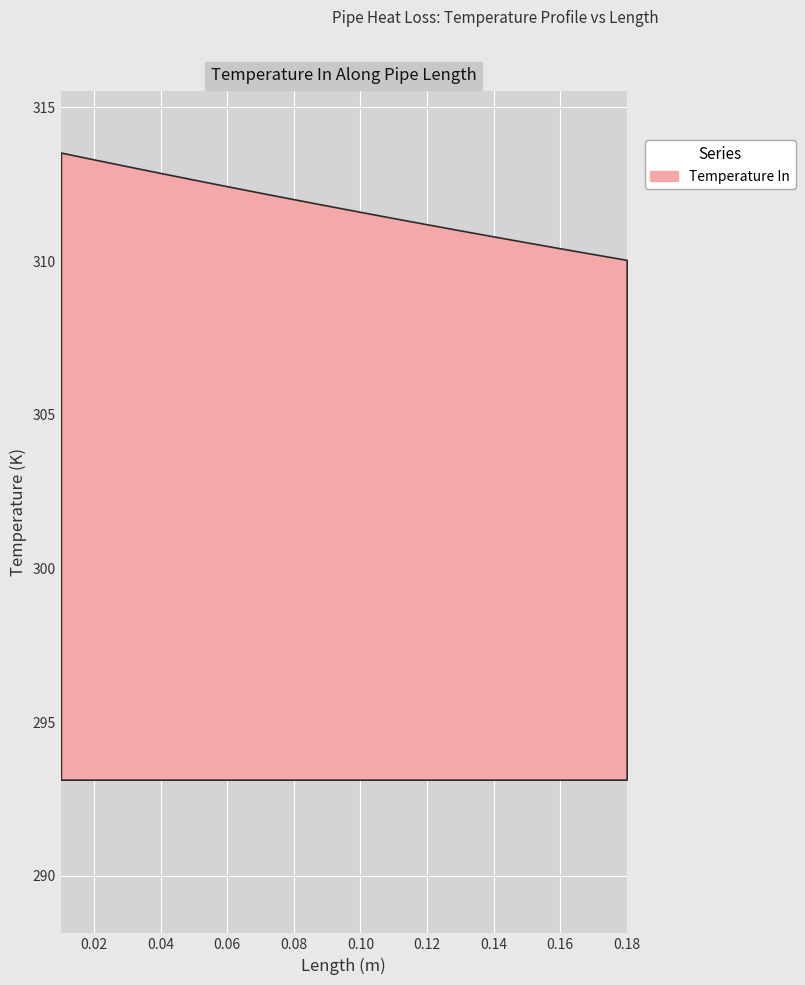

How many series are shown in this chart?

1